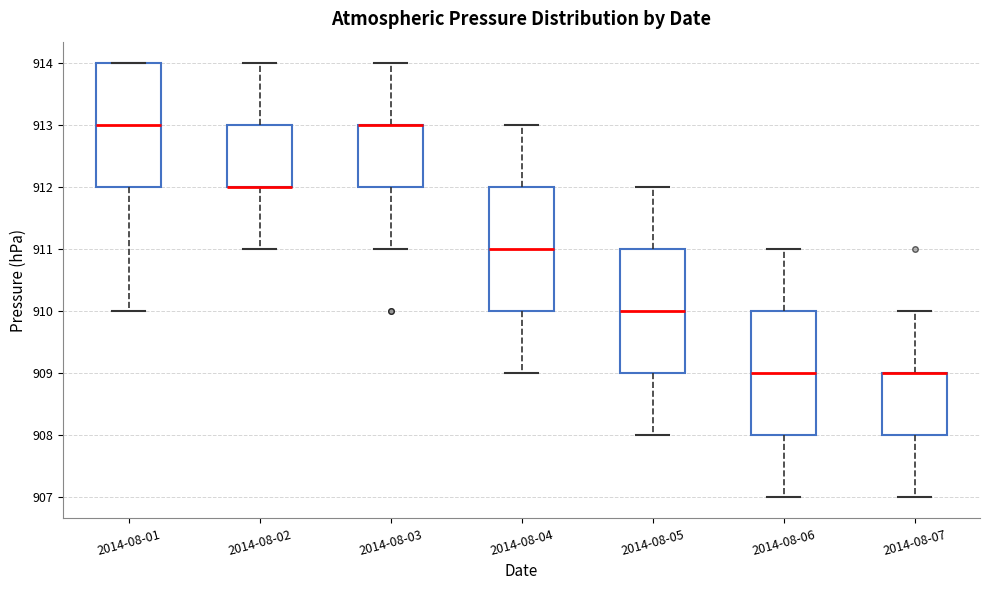

Where does the median line of the box for 2014-08-01 sit on the y-axis? The values are not printed on the chart, so give them approximately, as read against the axis.

913